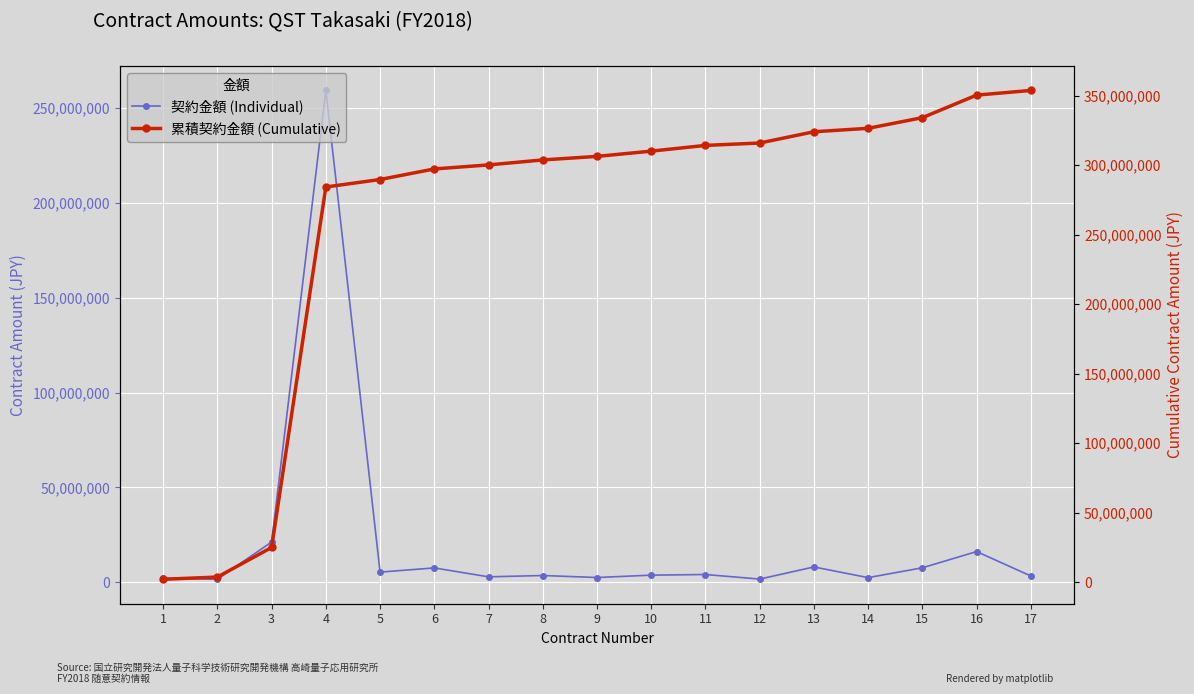

How many lines are shown in the chart?

2